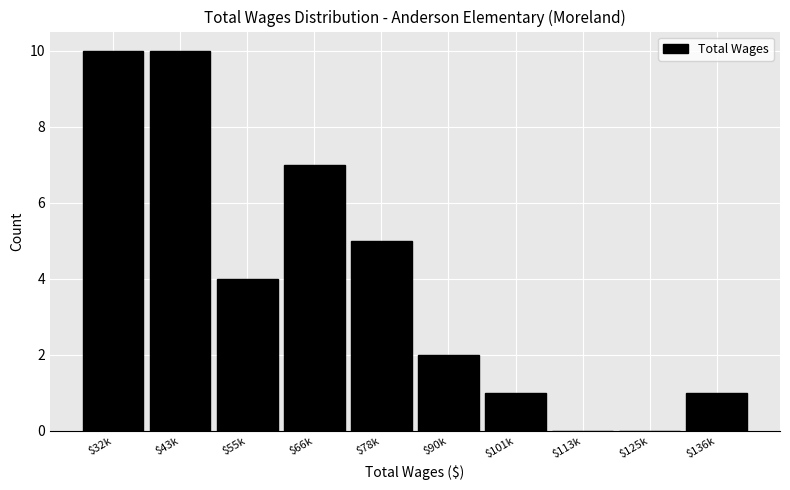

The value at $43k is 10. True or false?

True